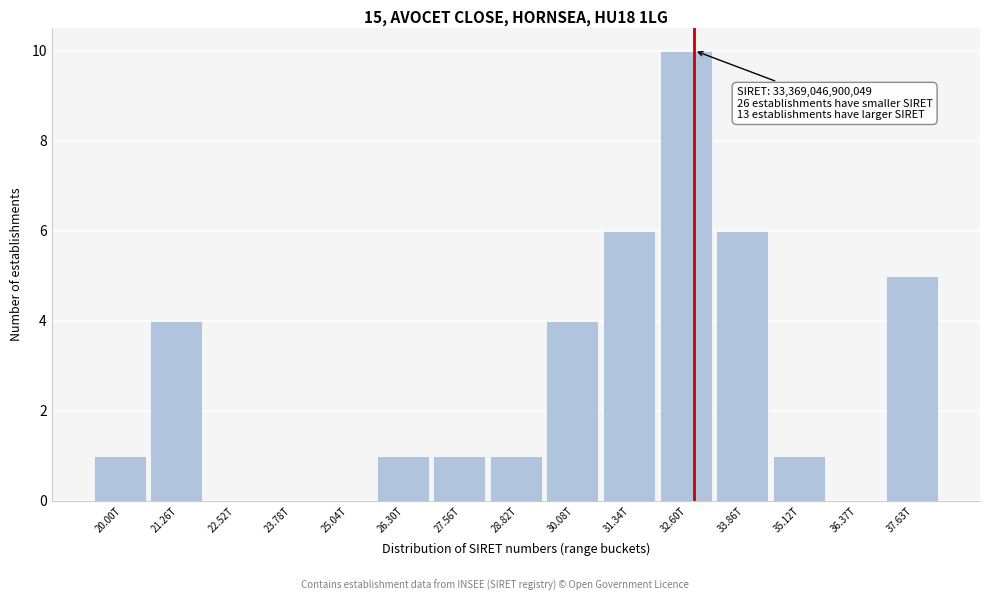

Reading left to right, extract all data points from this chart.

20.00T=1	21.26T=4	22.52T=0	23.78T=0	25.04T=0	26.30T=1	27.56T=1	28.82T=1	30.08T=4	31.34T=6	32.60T=10	33.86T=6	35.12T=1	36.37T=0	37.63T=5